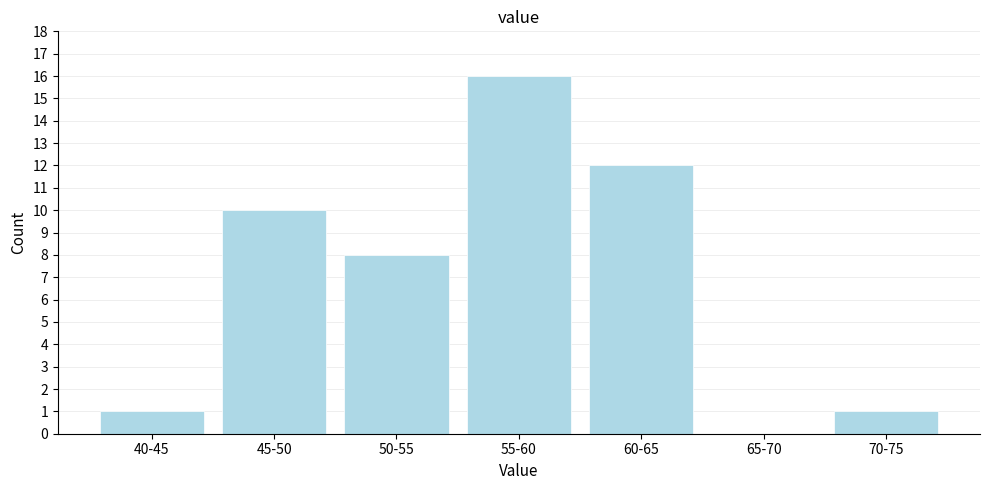

Reading left to right, transcribe all the data shown in this chart.

40-45=1	45-50=10	50-55=8	55-60=16	60-65=12	65-70=0	70-75=1